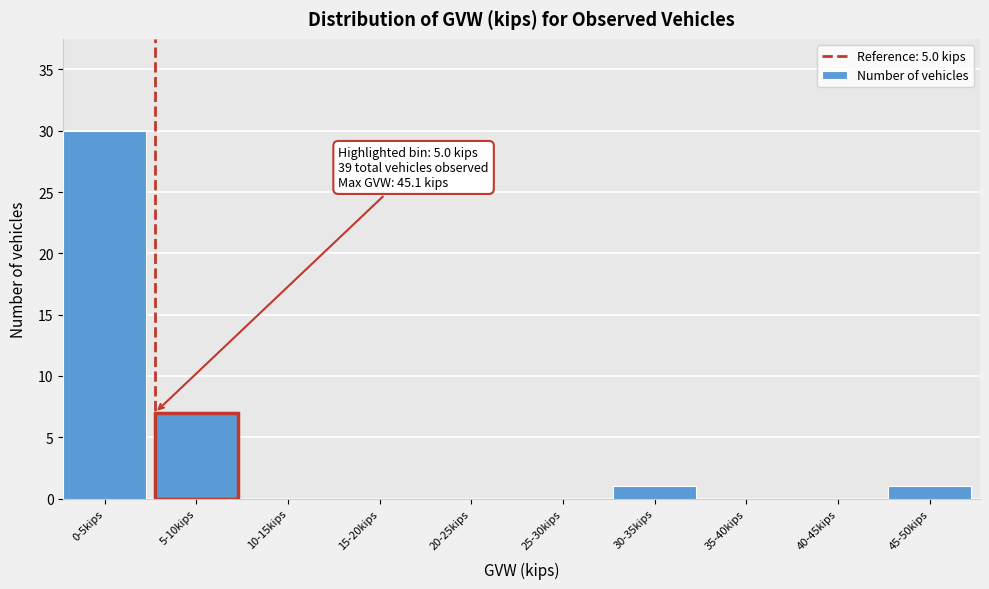

Reading left to right, transcribe all the data shown in this chart.

0-5kips=30	5-10kips=7	10-15kips=0	15-20kips=0	20-25kips=0	25-30kips=0	30-35kips=1	35-40kips=0	40-45kips=0	45-50kips=1